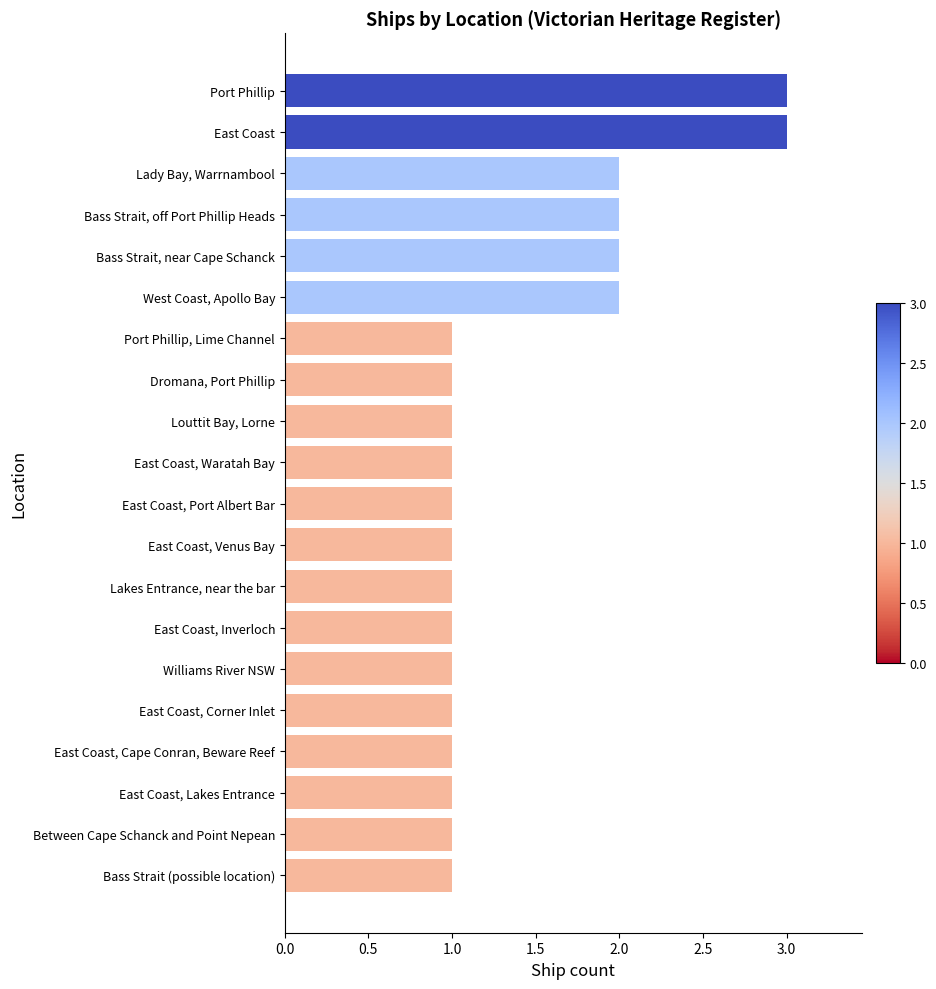

True or false: the data shows 0 at Port Phillip, Lime Channel.

False